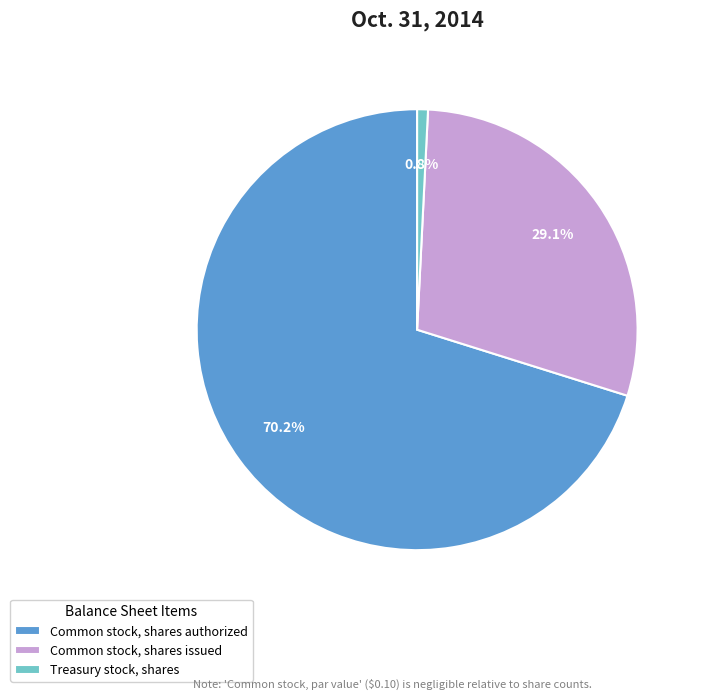

What percentage is NOT represented by Treasury stock, shares?

99.2%